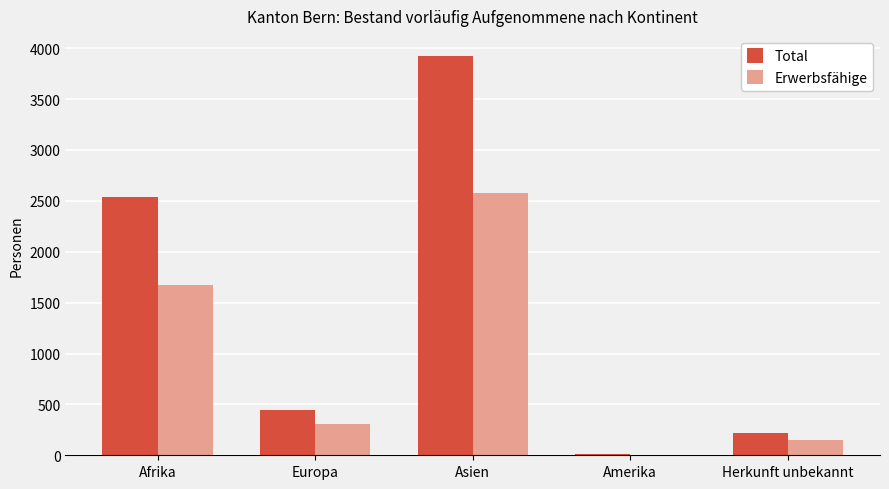

Reading left to right, what are all the values shown in this chart?

Total: 2534	443	3925	11	223
Erwerbsfähige: 1678	307	2576	7	146